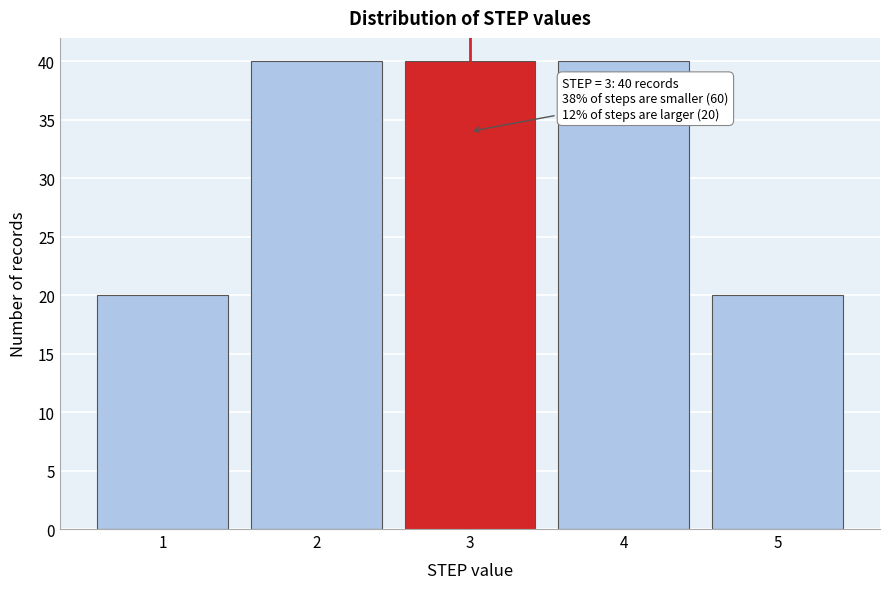

Reading left to right, list all the values displayed in this chart.

20	40	40	40	20